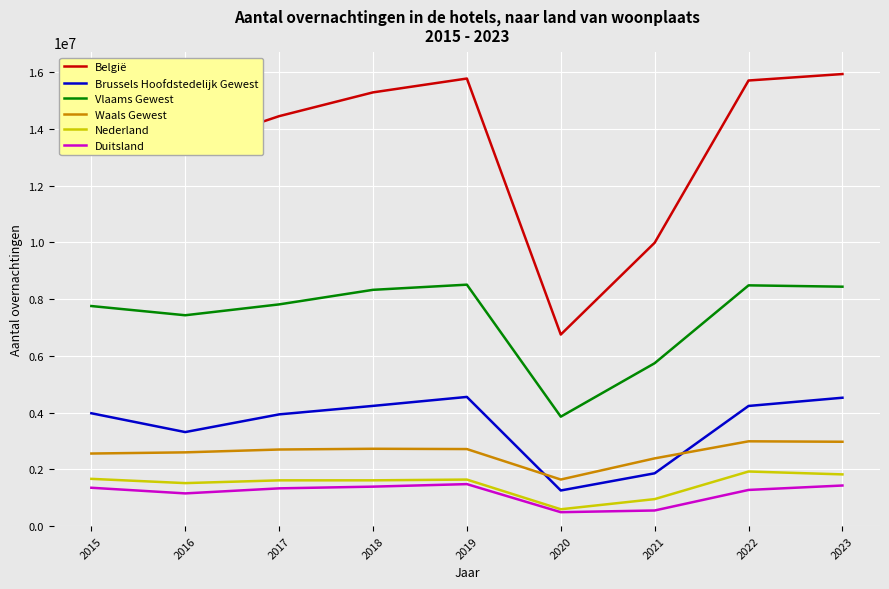

Does the chart display data point markers on the line(s)?

No